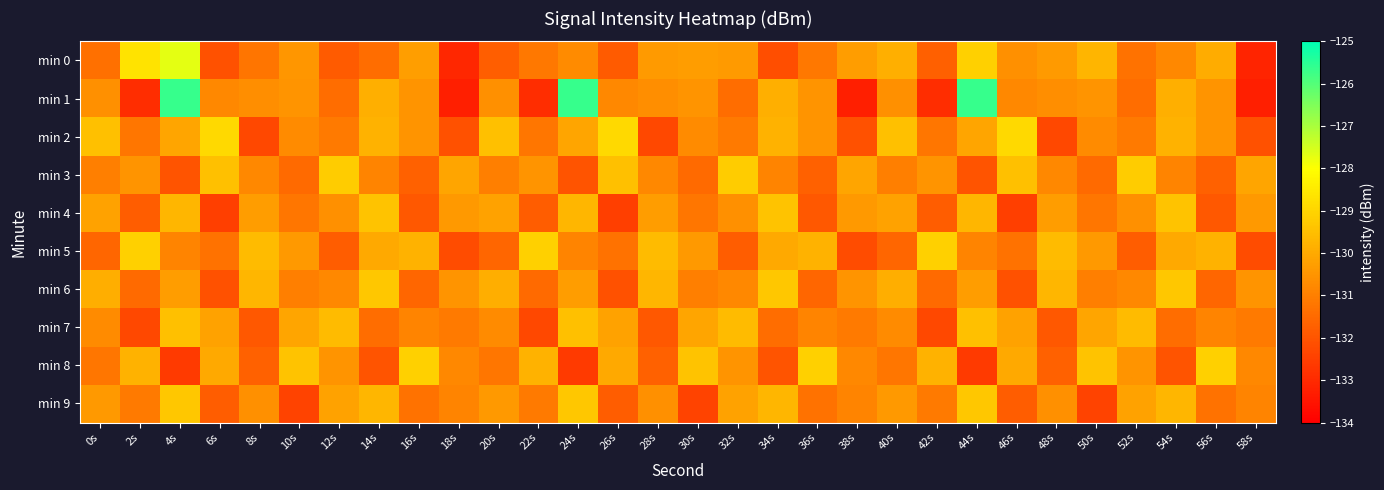

How many series are shown in this chart?

10